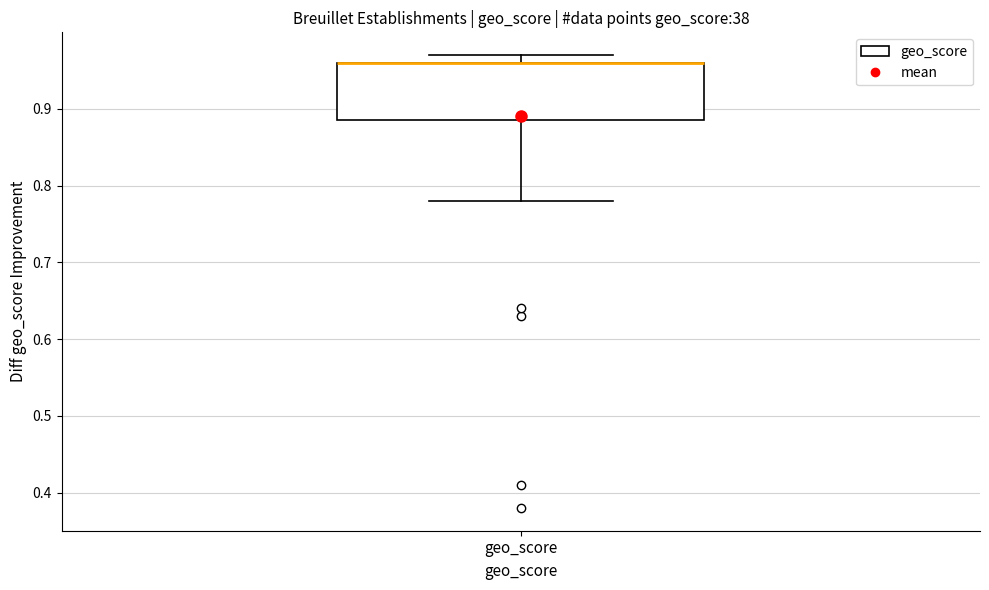

Transcribe this box plot: give where the median line is, the range the box spans, and where the two whiskers end, as read against the y-axis. The values are not printed on the chart, so give them approximately, as read against the axis.

median 0.96 (drawn on the box's upper edge), box 0.89 to 0.96, whiskers 0.78 to 0.97